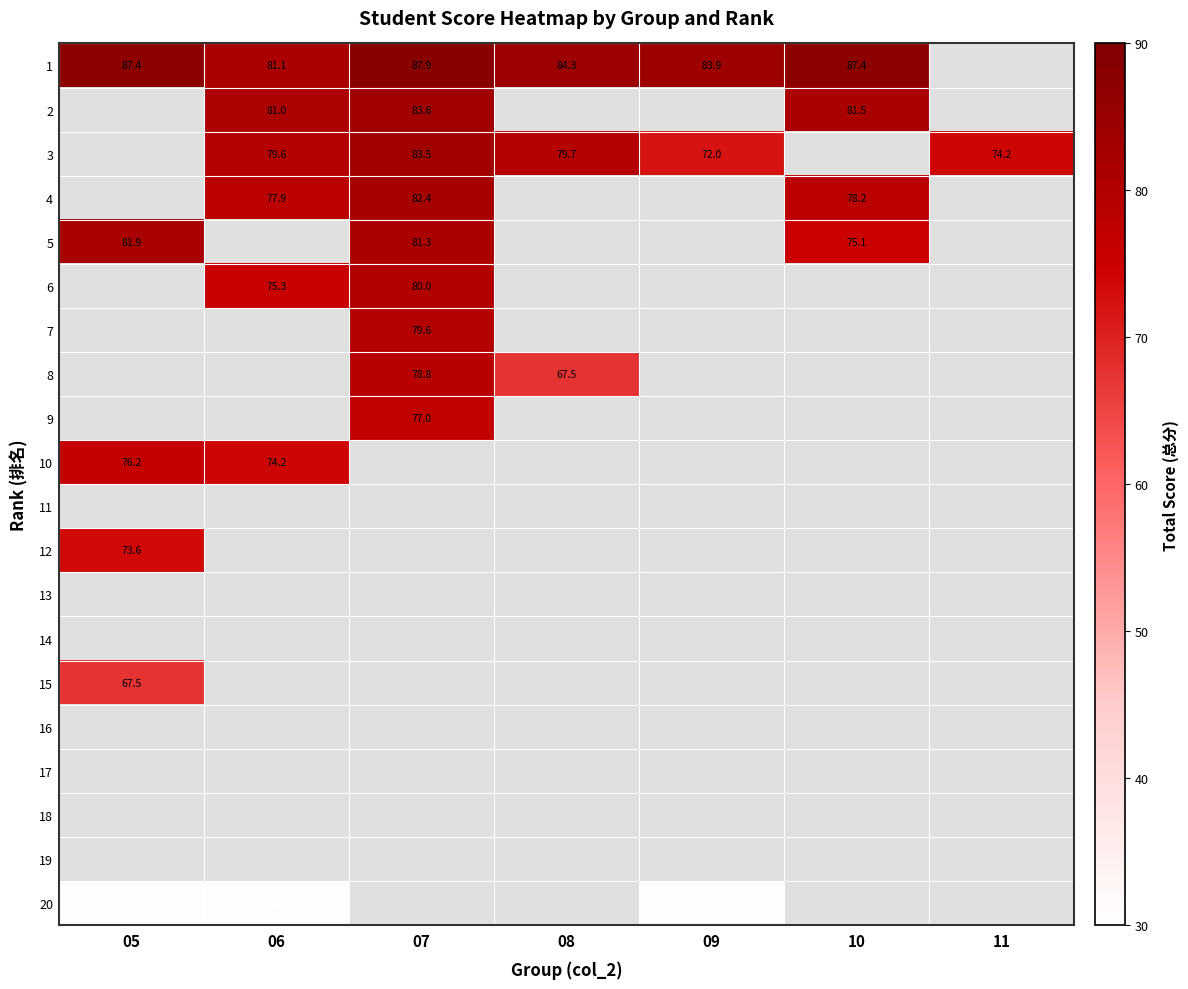

What is the maximum value for 15?

67.5